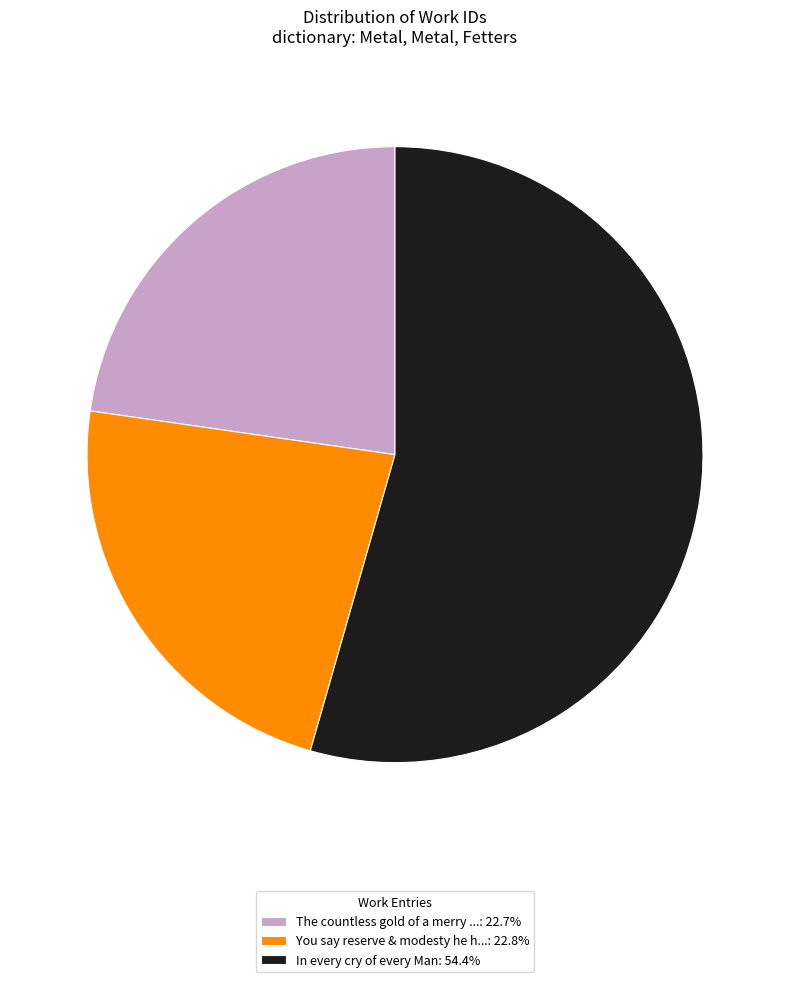

Is You say reserve & modesty he h...: 22.8% the majority of the pie?

No